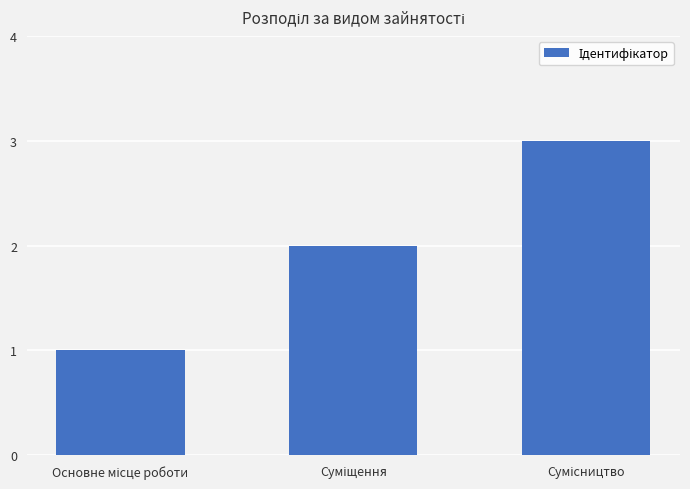

Reading right to left, transcribe all the data shown in this chart.

3	2	1